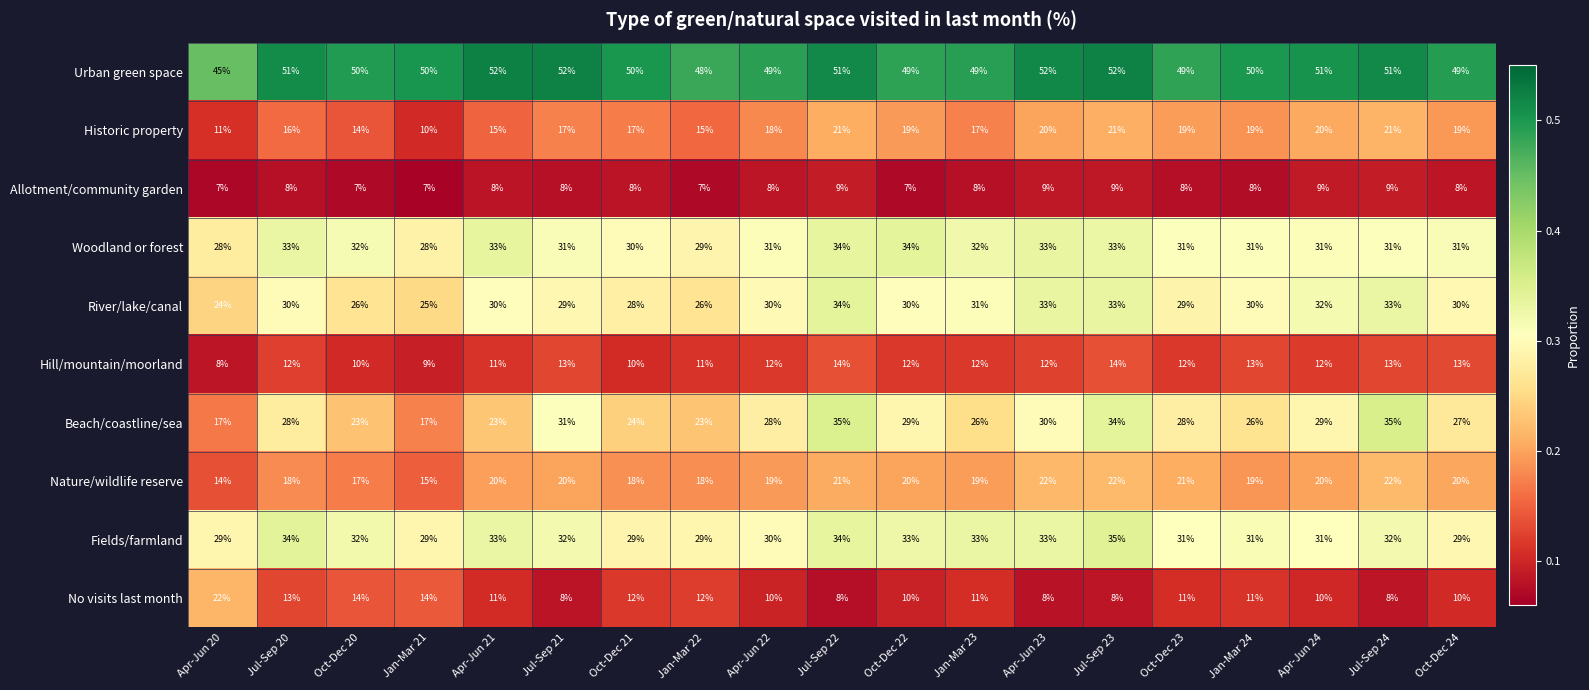

The Beach/coastline/sea series shows 22 at Jul-Sep 23. True or false?

False